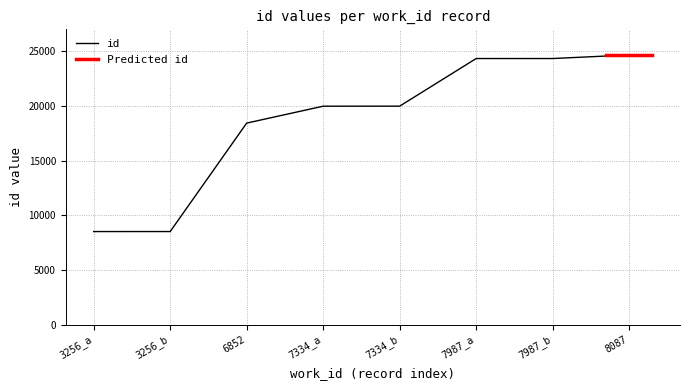

Between 7334_b and 7334_a, which is larger?

7334_b